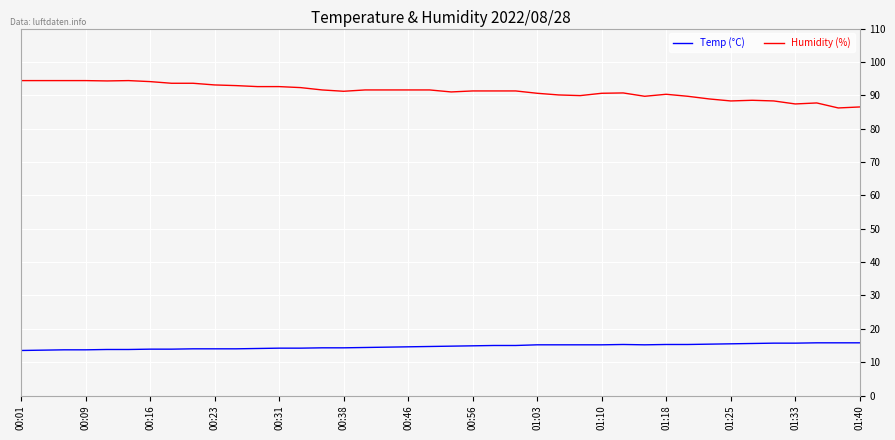

True or false: Humidity (%) and Temp (°C) cross at least once.

False